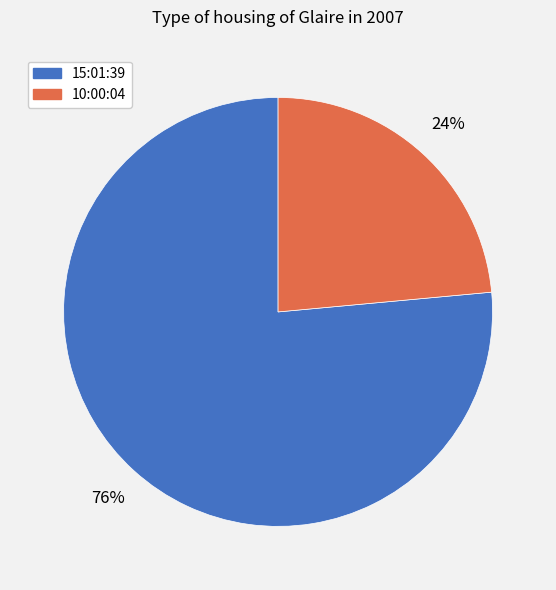

Which category has the smallest portion of the pie?

10:00:04